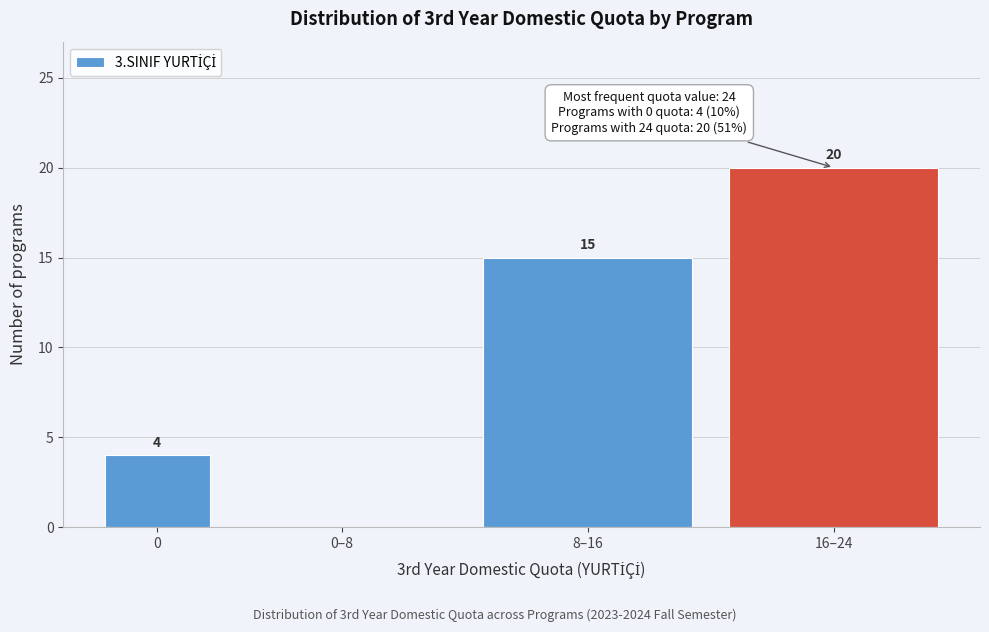

Reading left to right, transcribe all the data shown in this chart.

0=4	0–8=0	8–16=15	16–24=20